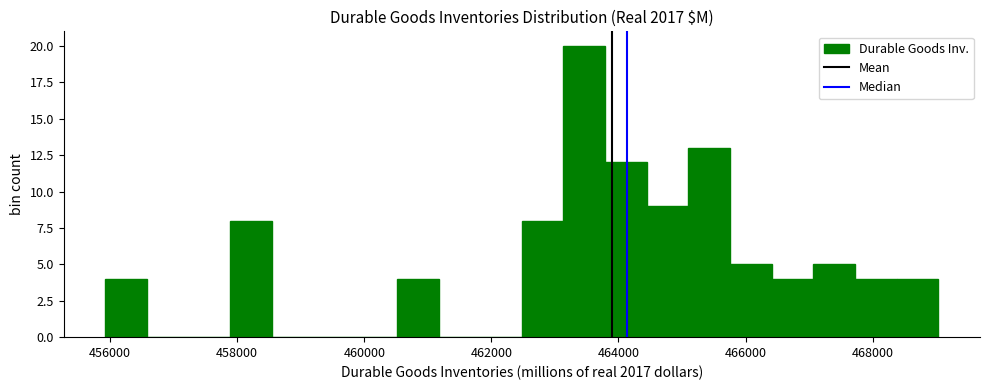

Read against the x-axis, roughly where is the centre of the tallest bar?

463400